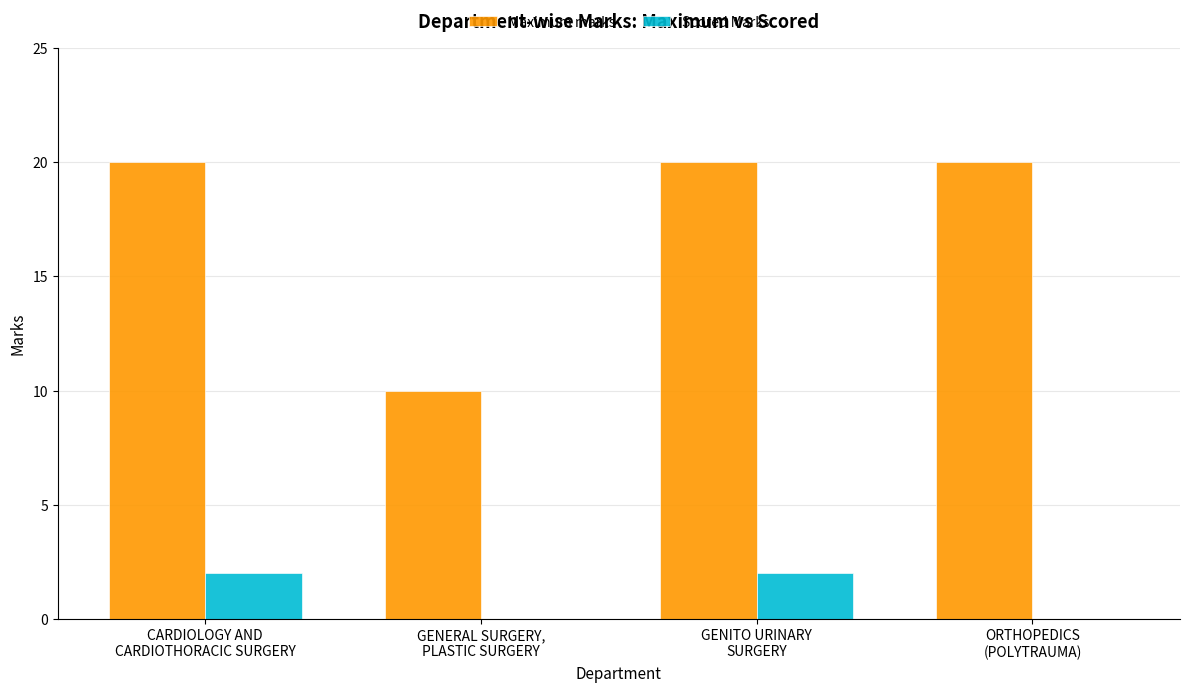

Are the bars grouped side by side (vs. stacked)?

Yes